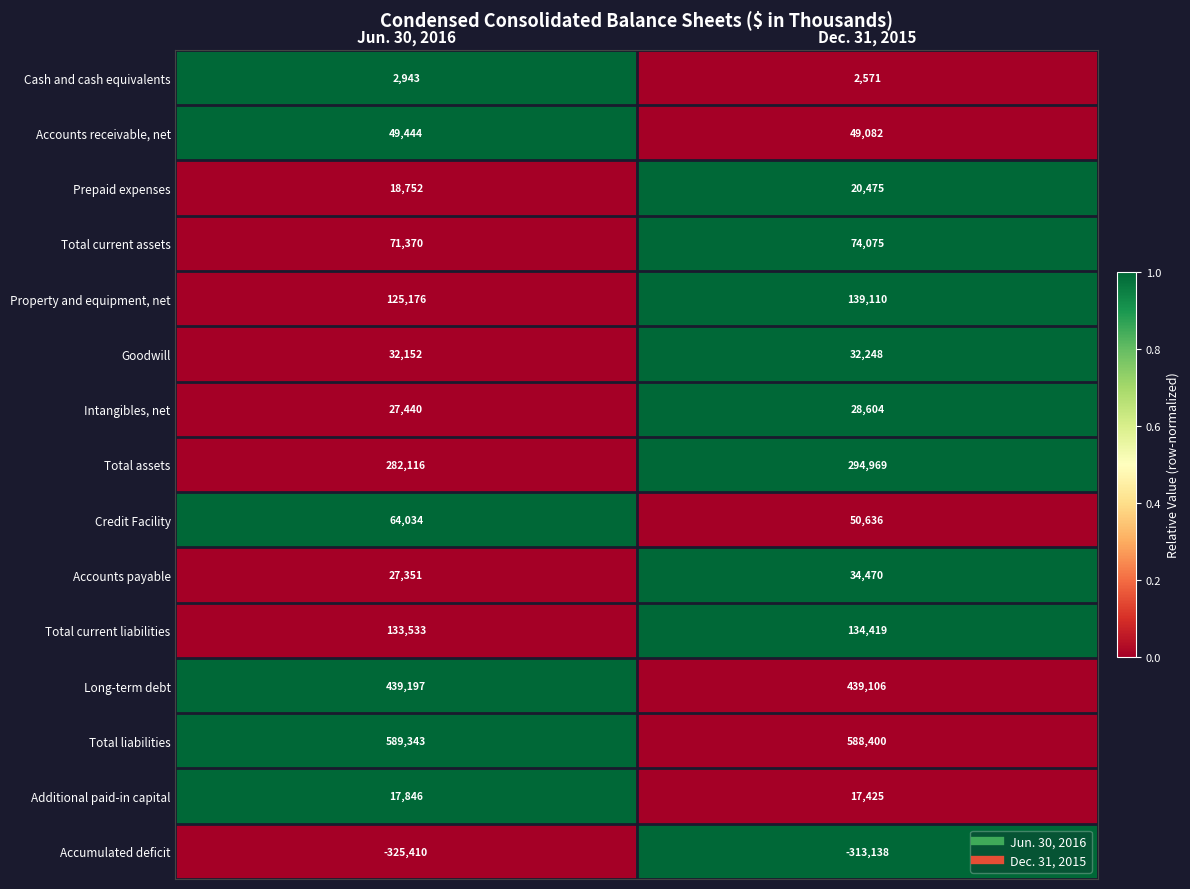

Reading left to right, what are all the values shown in this chart?

Cash and cash equivalents: Jun. 30, 2016=2943	Dec. 31, 2015=2571
Accounts receivable, net: Jun. 30, 2016=49444	Dec. 31, 2015=49082
Prepaid expenses: Jun. 30, 2016=18752	Dec. 31, 2015=20475
Total current assets: Jun. 30, 2016=71370	Dec. 31, 2015=74075
Property and equipment, net: Jun. 30, 2016=125176	Dec. 31, 2015=139110
Goodwill: Jun. 30, 2016=32152	Dec. 31, 2015=32248
Intangibles, net: Jun. 30, 2016=27440	Dec. 31, 2015=28604
Total assets: Jun. 30, 2016=282116	Dec. 31, 2015=294969
Credit Facility: Jun. 30, 2016=64034	Dec. 31, 2015=50636
Accounts payable: Jun. 30, 2016=27351	Dec. 31, 2015=34470
Total current liabilities: Jun. 30, 2016=133533	Dec. 31, 2015=134419
Long-term debt: Jun. 30, 2016=439197	Dec. 31, 2015=439106
Total liabilities: Jun. 30, 2016=589343	Dec. 31, 2015=588400
Additional paid-in capital: Jun. 30, 2016=17846	Dec. 31, 2015=17425
Accumulated deficit: Jun. 30, 2016=-325410	Dec. 31, 2015=-313138